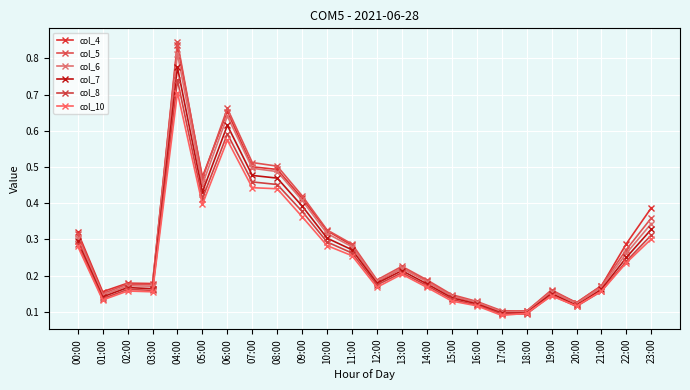

How many data points does each series have?

24